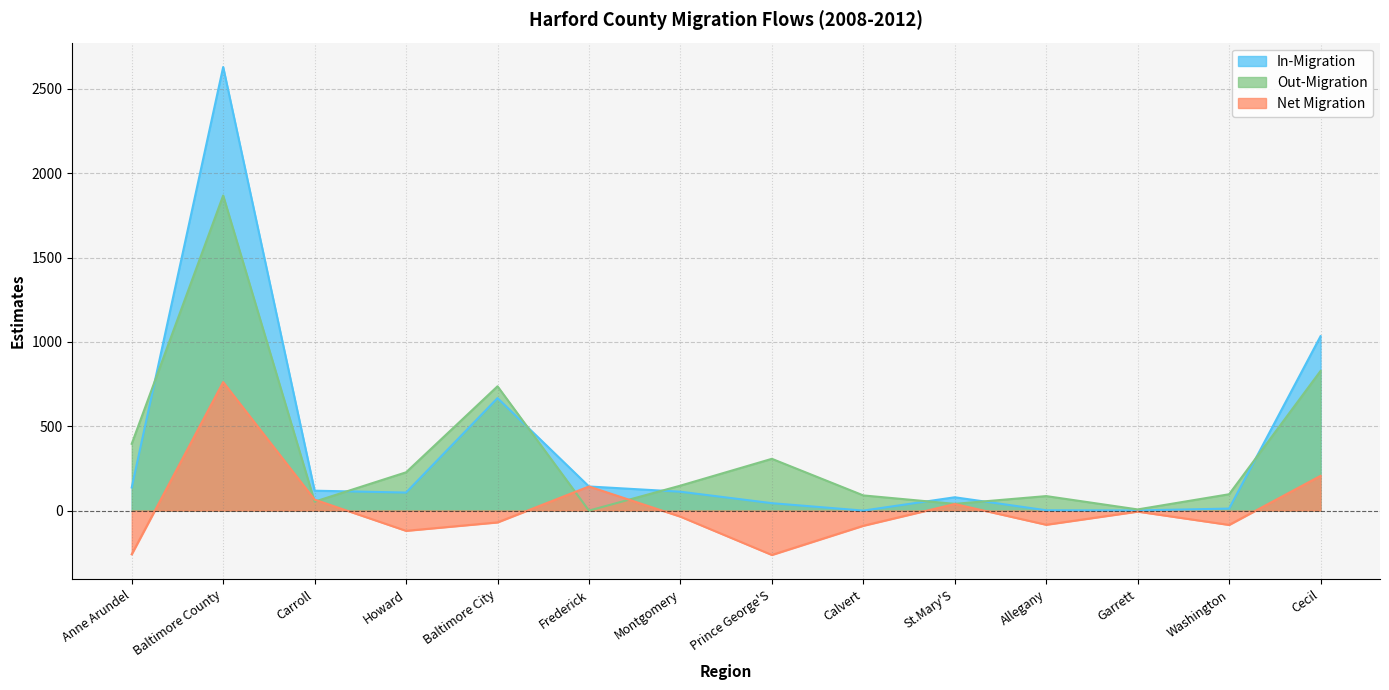

What is the value of the Net Migration point at the 12th from the left?

-6